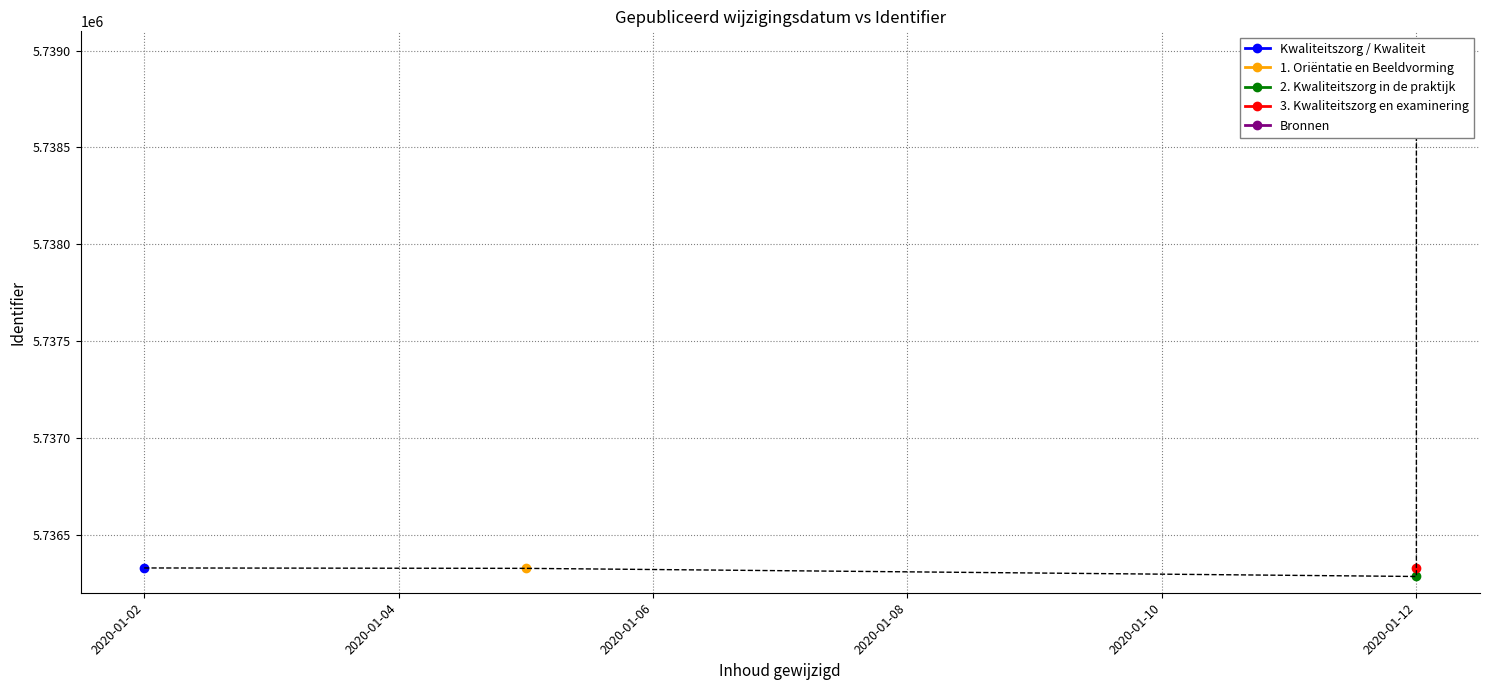

What is the difference between the values at 2020-01-12 and 2020-01-02?

2650